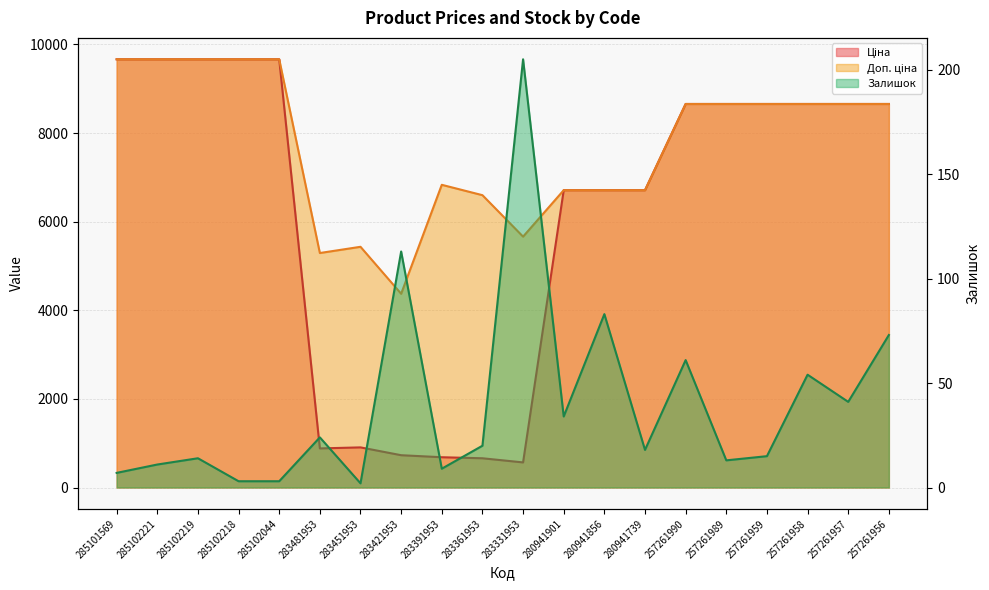

What is the sum of all Доп. ціна values?

154580.9